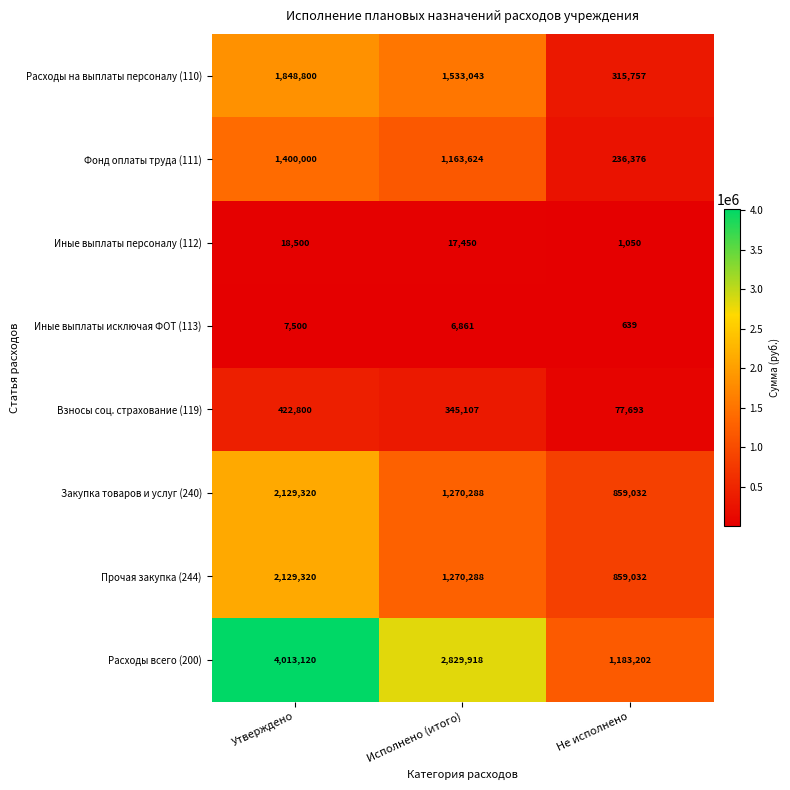

Is it true that Иные выплаты персоналу (112) equals 12912 at Утверждено?

False